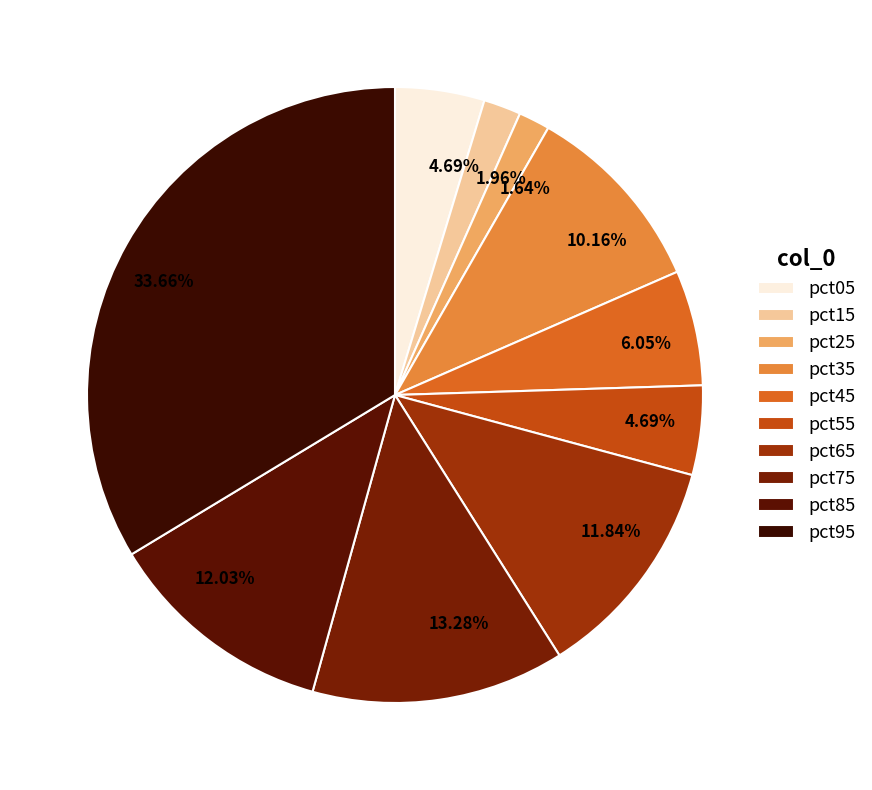

To the nearest percent, what is the difference between the largest and smallest slice percentages?

32%